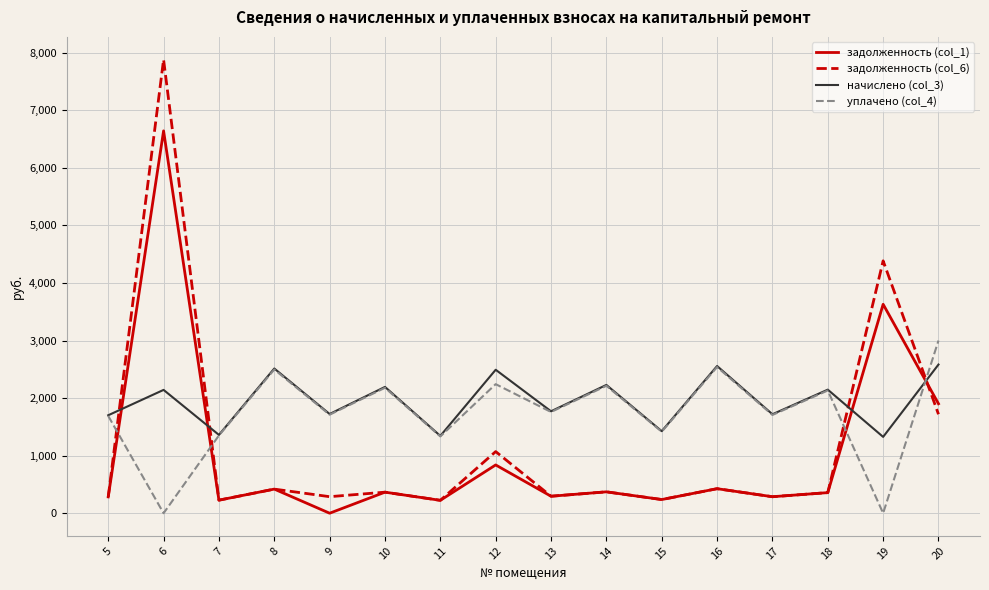

The уплачено (col_4) series shows 2678.0 at 17. True or false?

False